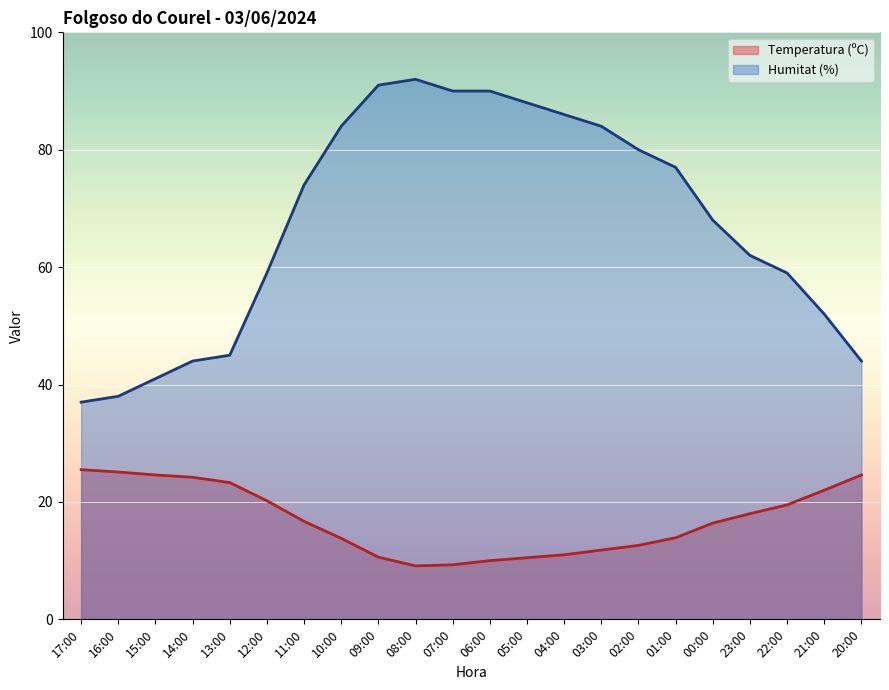

Rank the series at 21:00 from highest to lowest value.

Humitat (%), Temperatura (ºC)